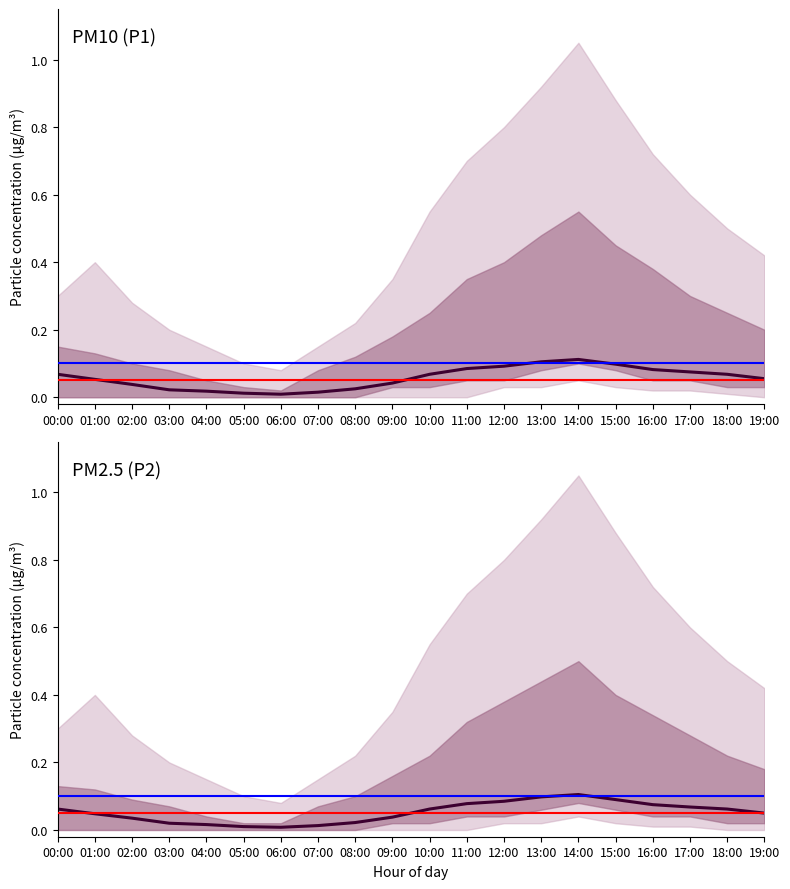

What is the sum of the P1 mean values at 08:00 and 12:00?

0.1